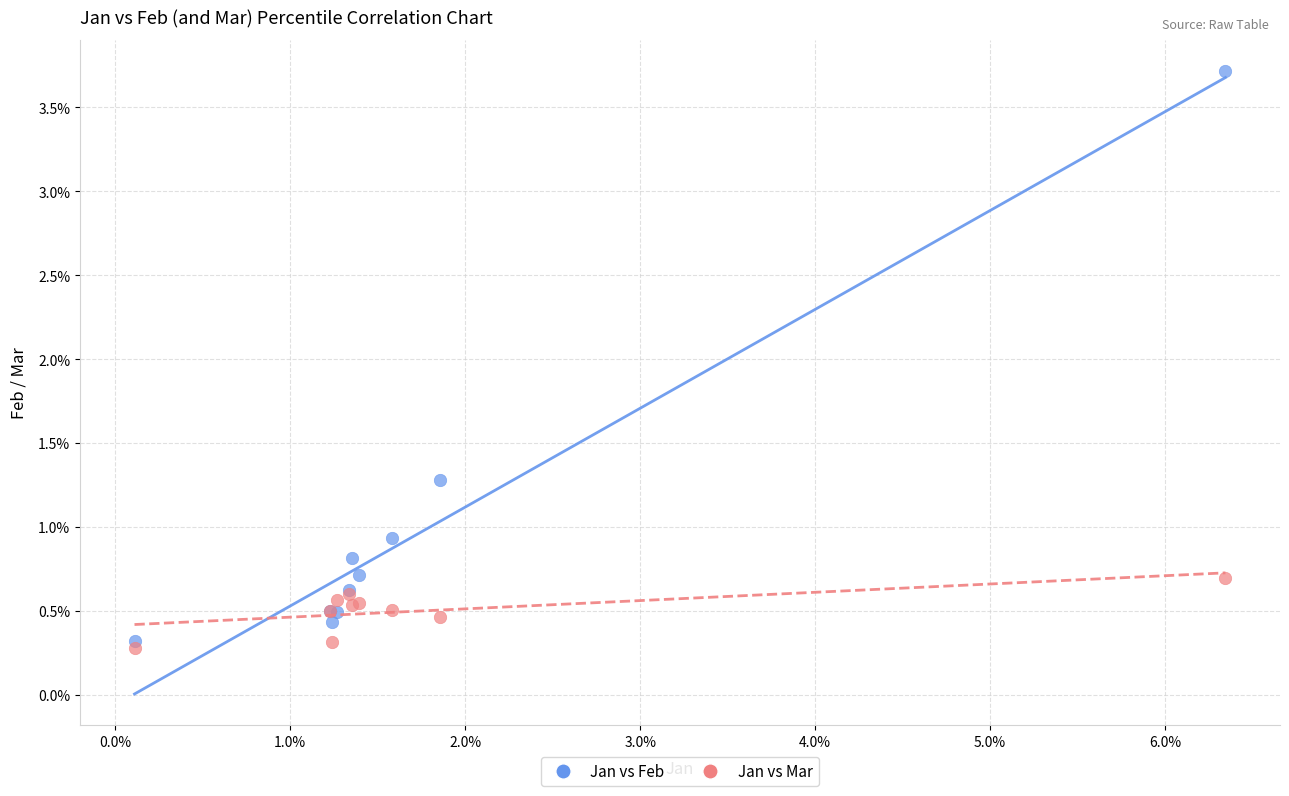

Which series has the largest Y range (max minus min)?

Jan vs Feb